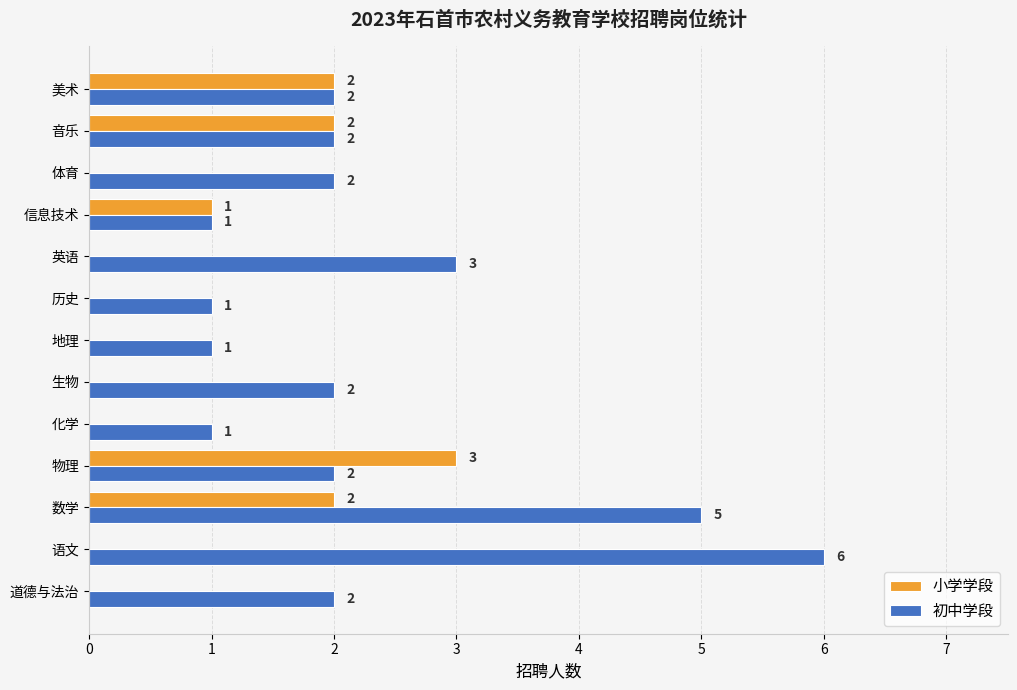

What are all the series names shown in the legend?

小学学段, 初中学段